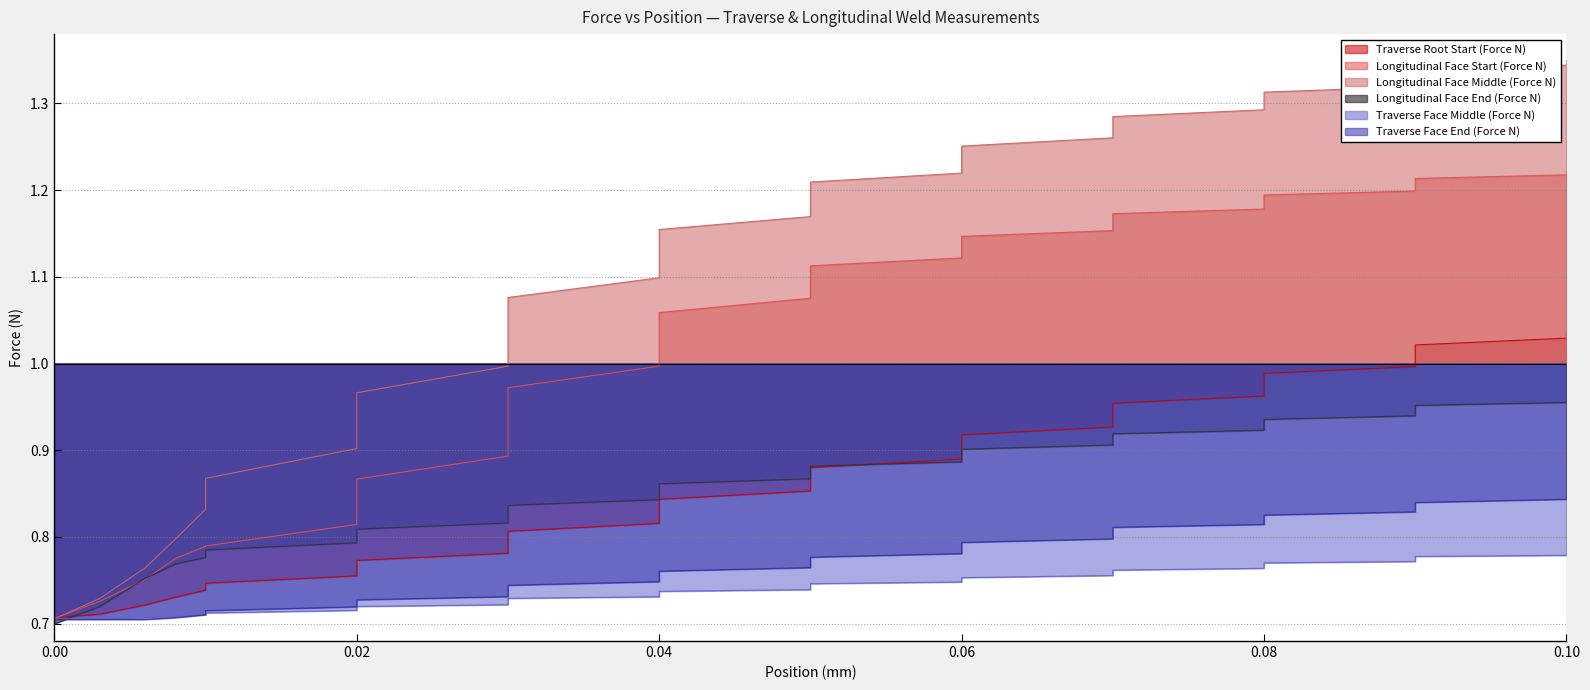

The value of Traverse Face Middle (Force N) at 0.10 is 0.2. True or false?

False